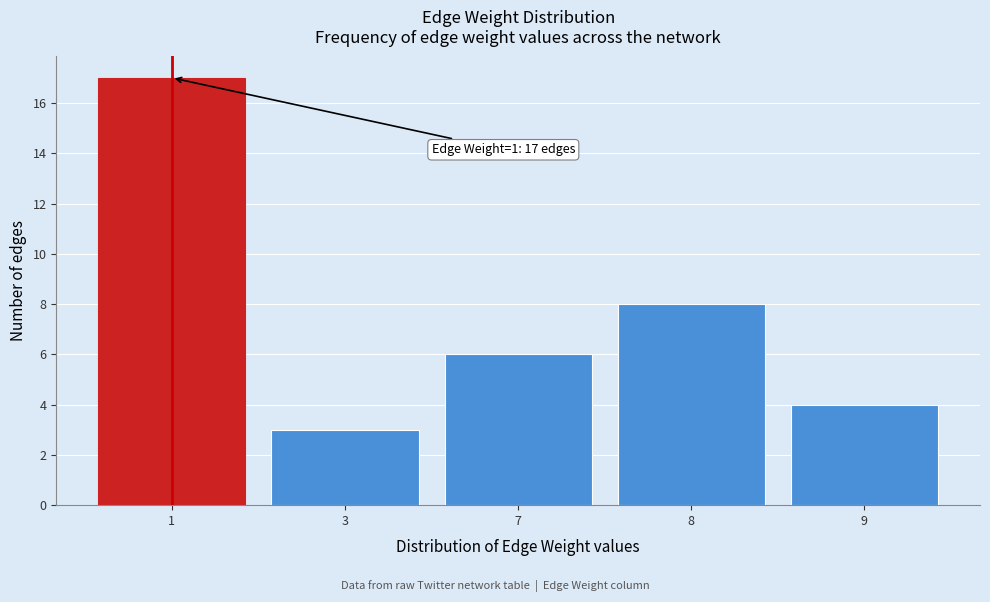

Reading right to left, what are all the values shown in this chart?

4	8	6	3	17